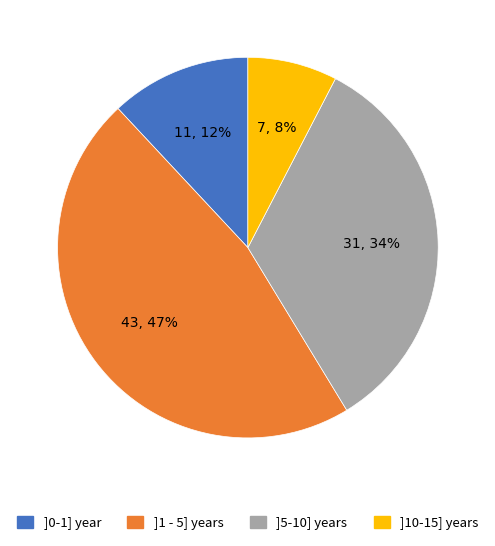

What percentage is the ]1 - 5] years slice, to the nearest percent?

47%